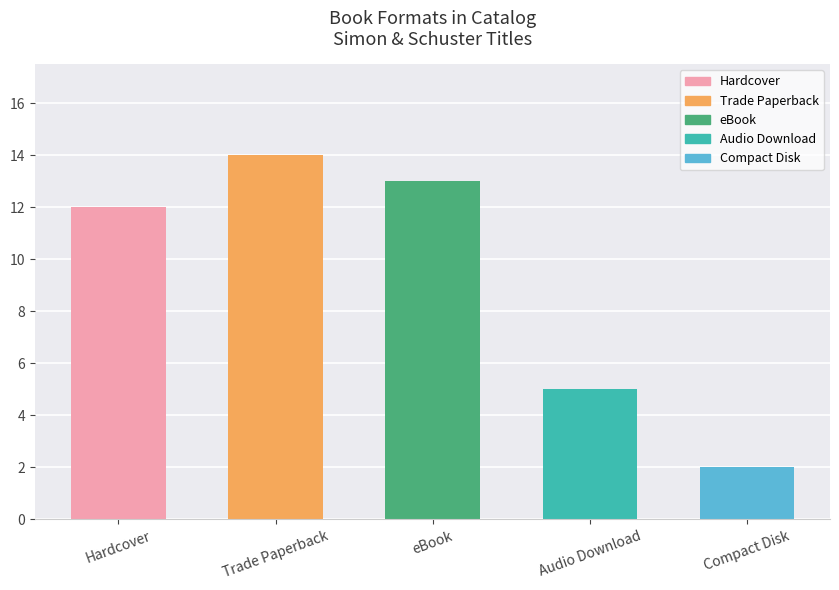

What is the change in value from Hardcover to Compact Disk?

-10